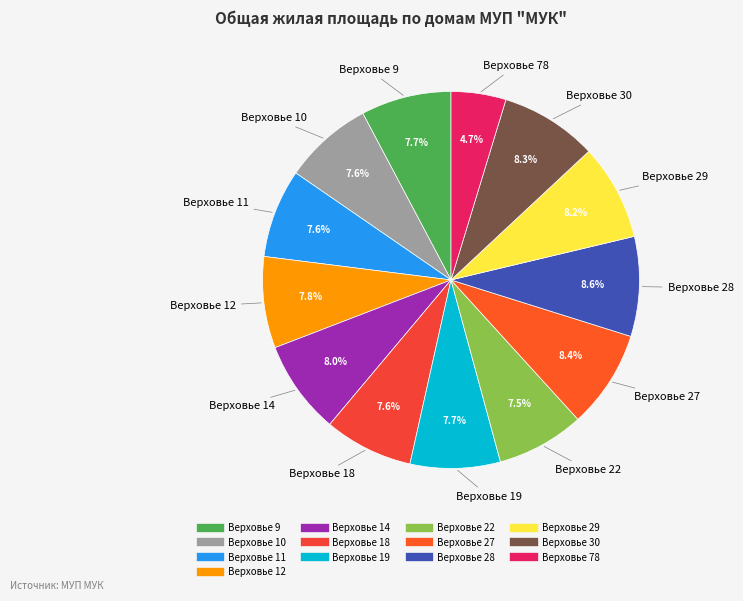

Count the number of slices in the pie.

13